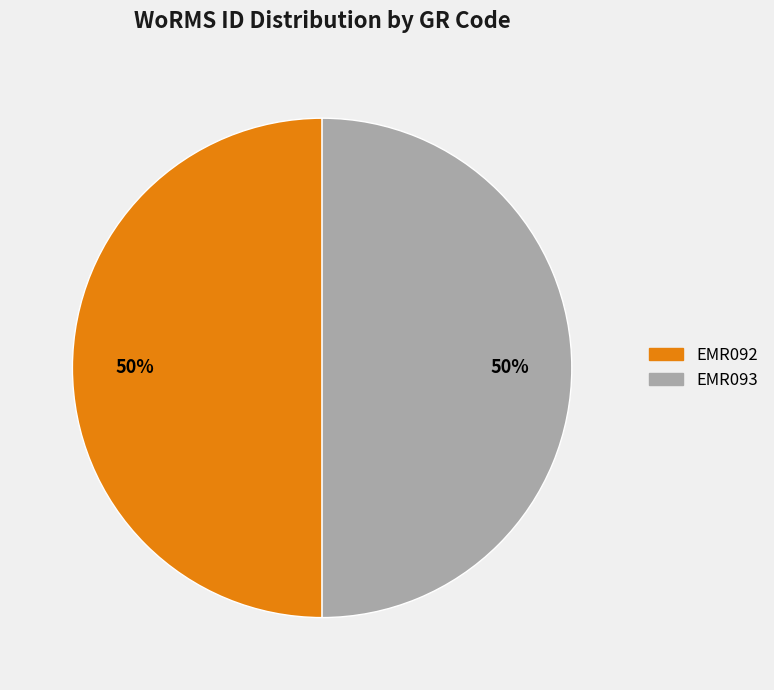

To the nearest percent, what is the average slice percentage?

50%